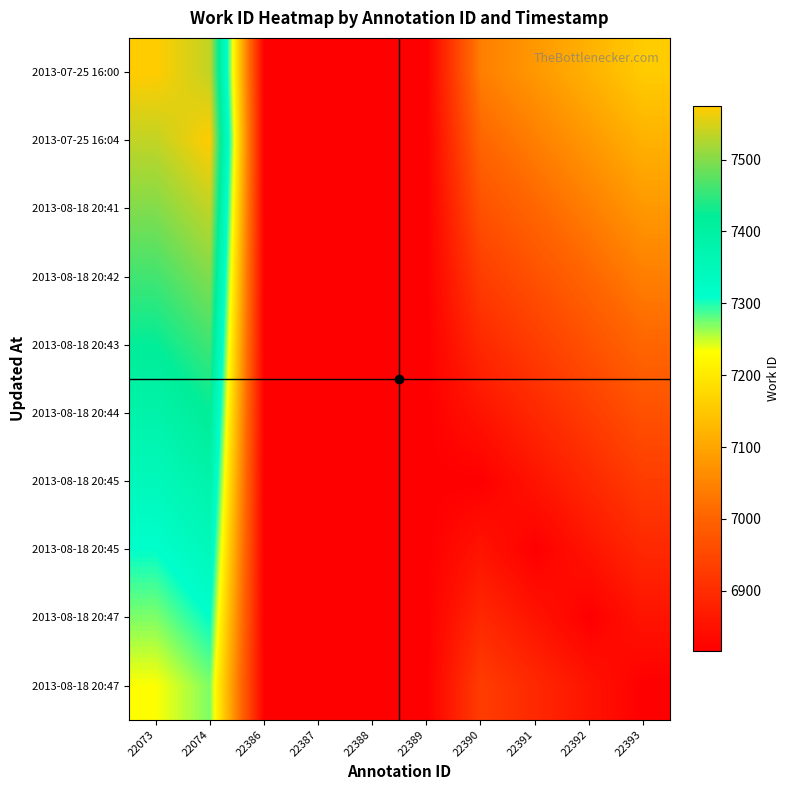

What is the minimum value shown in the chart?

6816.0